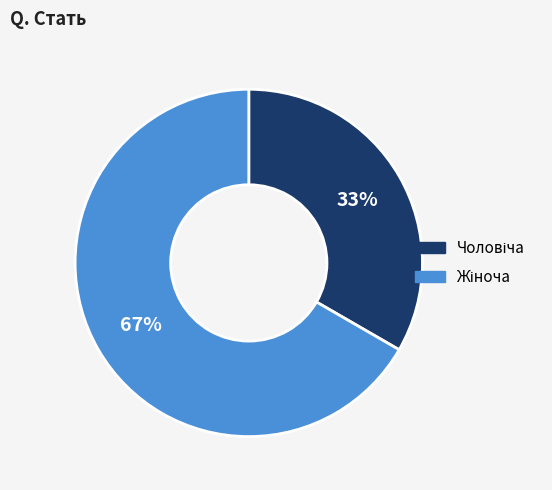

To the nearest percent, what is the average slice percentage?

50%